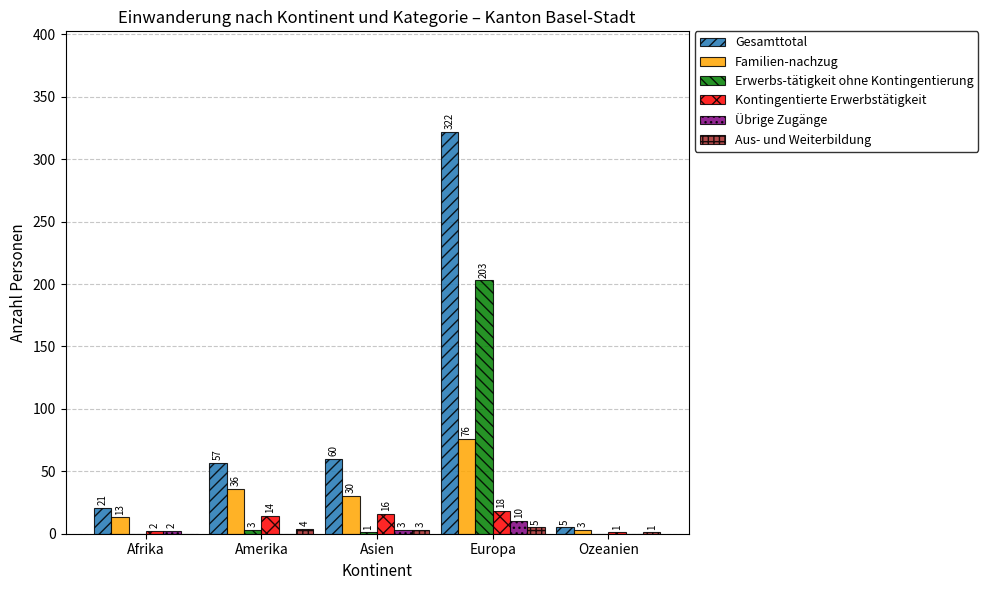

Reading right to left, what are all the values shown in this chart?

Gesamttotal: 5	322	60	57	21
Familien-nachzug: 3	76	30	36	13
Erwerbs-tätigkeit ohne Kontingentierung: 0	203	1	3	0
Kontingentierte Erwerbstätigkeit: 1	18	16	14	2
Übrige Zugänge: 0	10	3	0	2
Aus- und Weiterbildung: 1	5	3	4	0